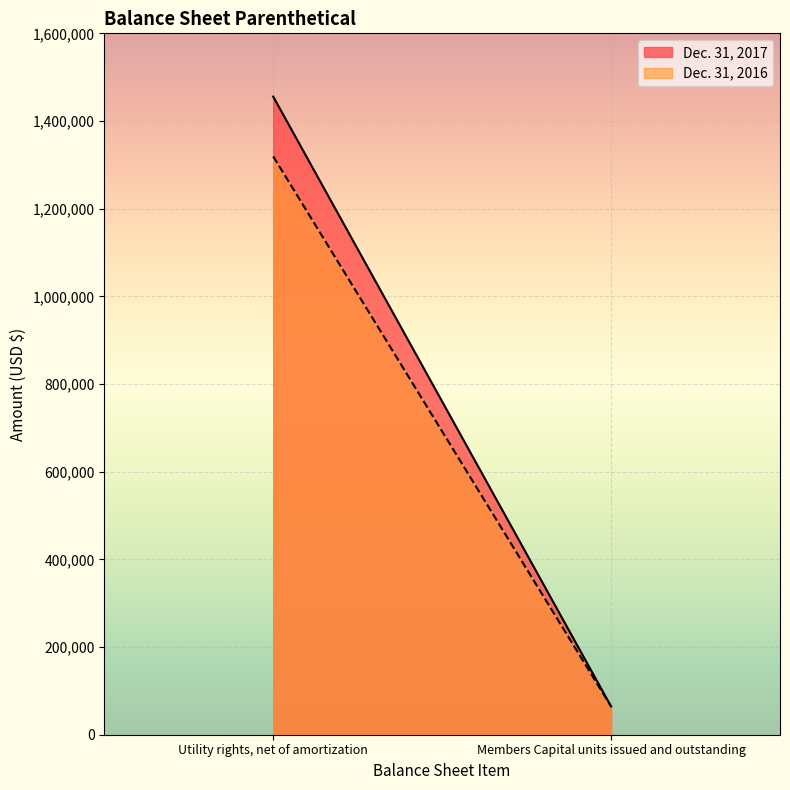

Which series has the largest total across all categories?

Dec. 31, 2017